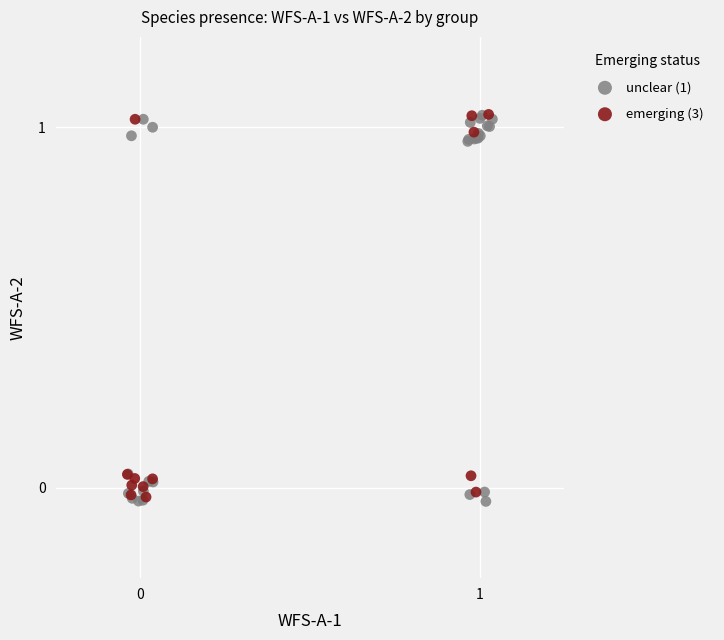

What are all the series names shown in the legend?

unclear (1), emerging (3)